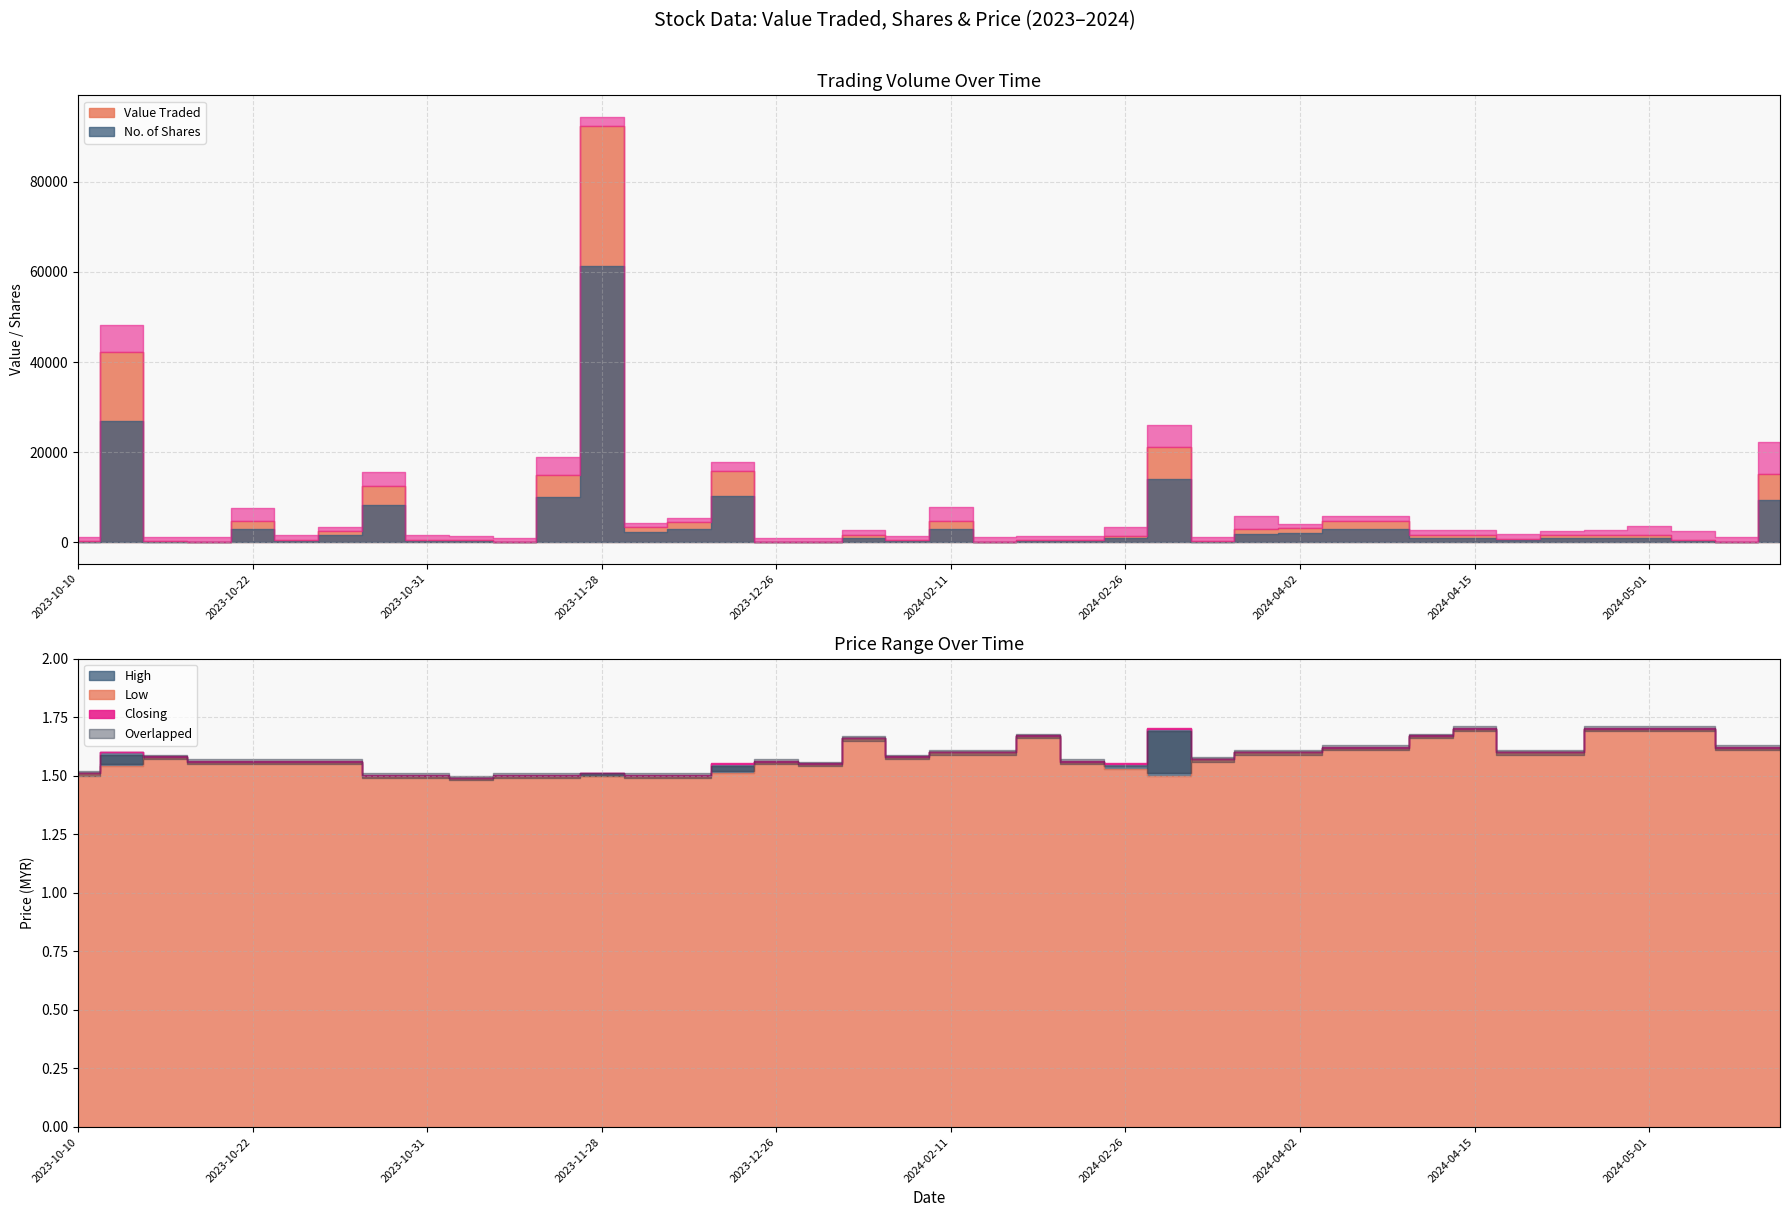

At which category is the sum across all series the highest?

12